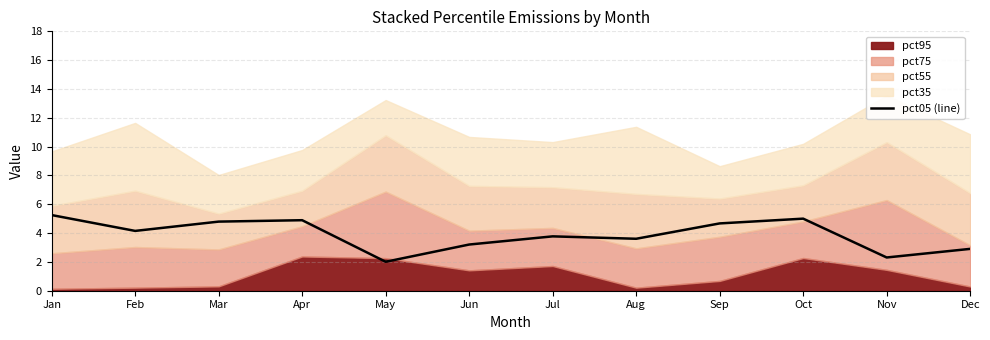

What is the ratio of the value at Feb to the value at Sep?

0.9